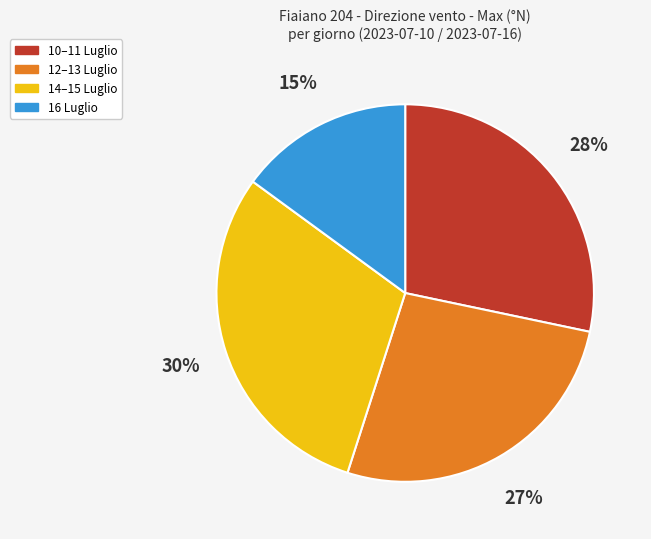

Is there any slice that represents more than half of the pie?

No